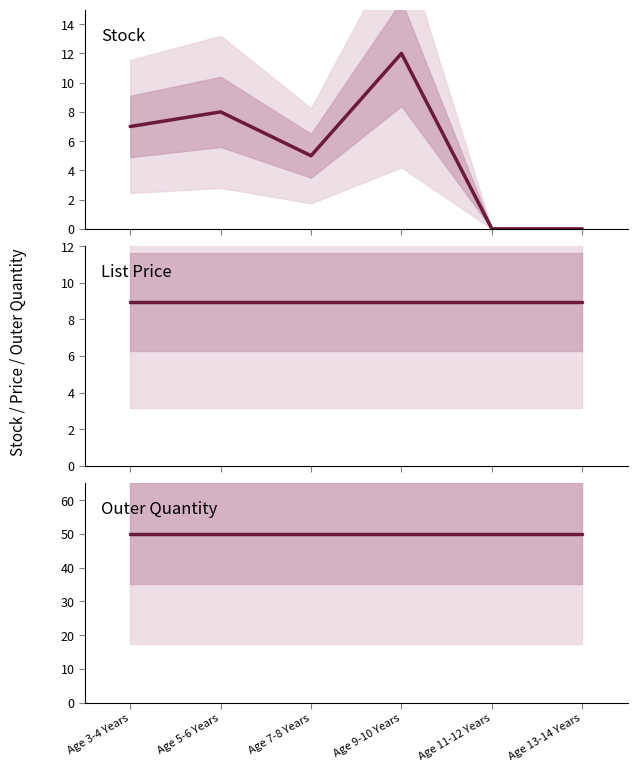

Which series ends up on top after the final intersection of Stock and List Price?

List Price